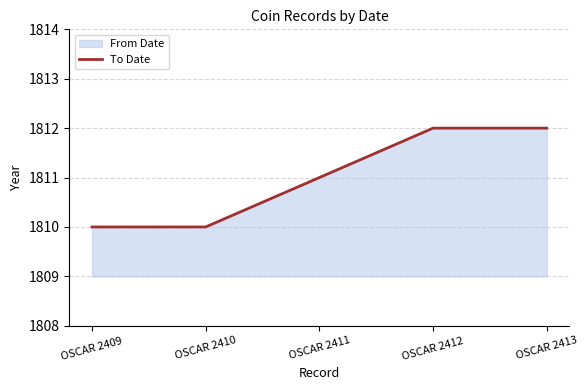

Does the chart have visible grid lines?

Yes